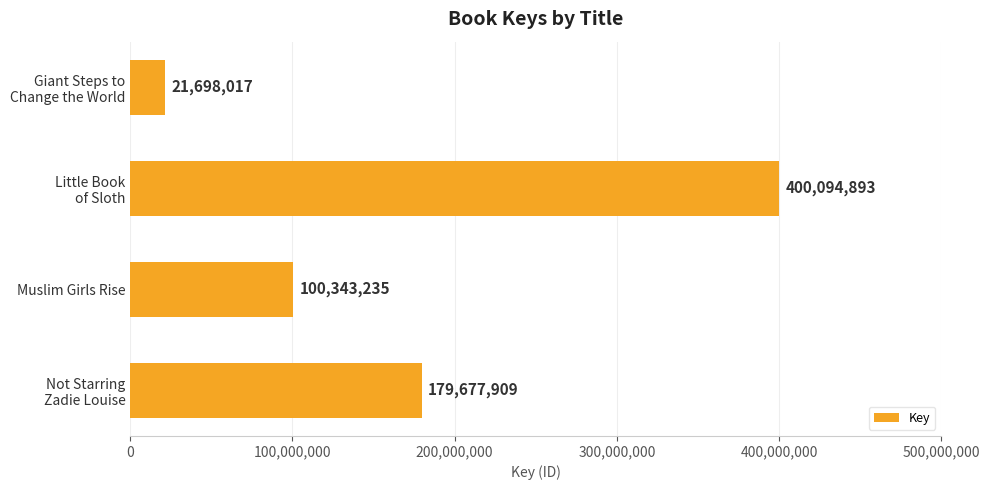

What is the smallest value displayed?

21698017